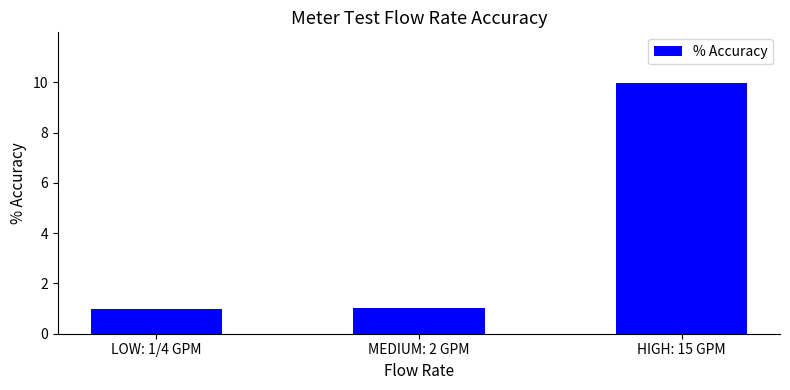

Is it true that the value at MEDIUM: 2 GPM is 0.3?

False